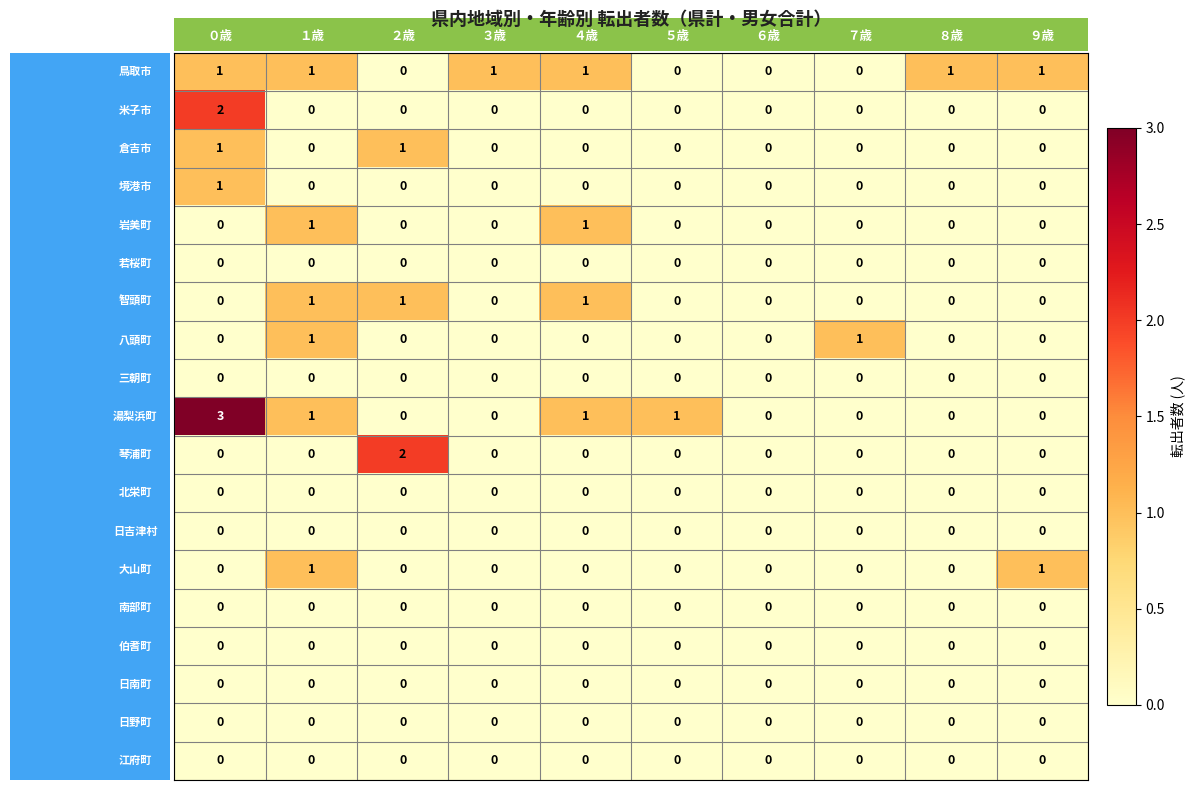

What is the greatest value displayed?

3